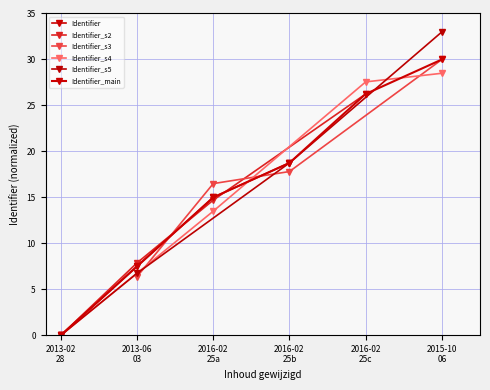

The chart shows a value of 10.4 at 2013-06 03. True or false?

False